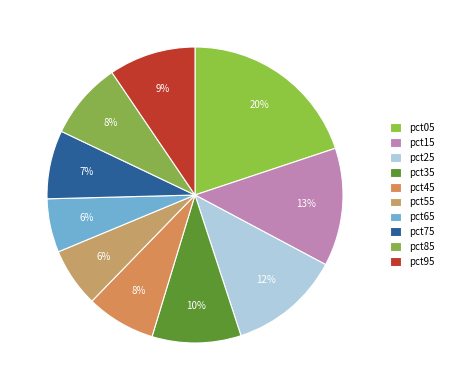

How many segments does this pie chart have?

10